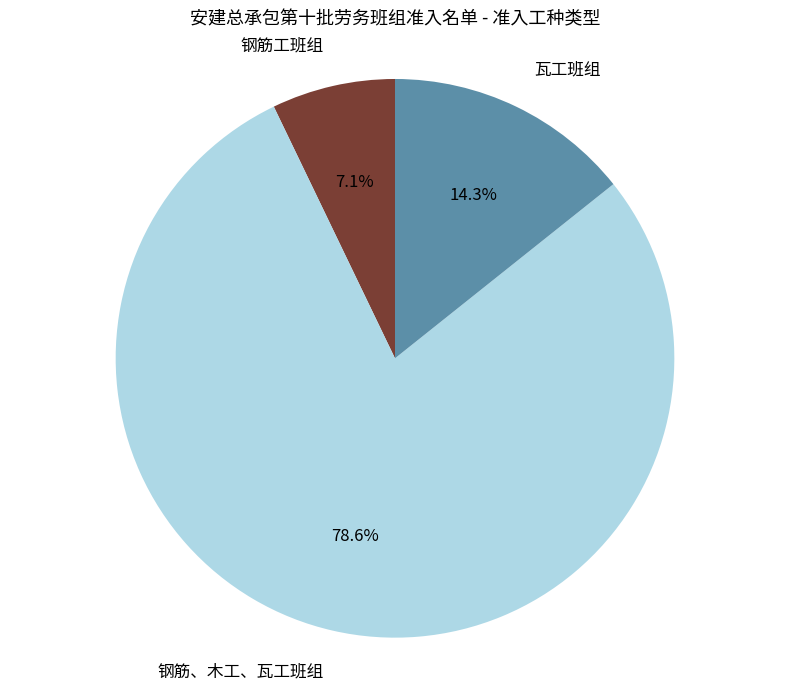

Is there any slice that represents more than half of the pie?

Yes